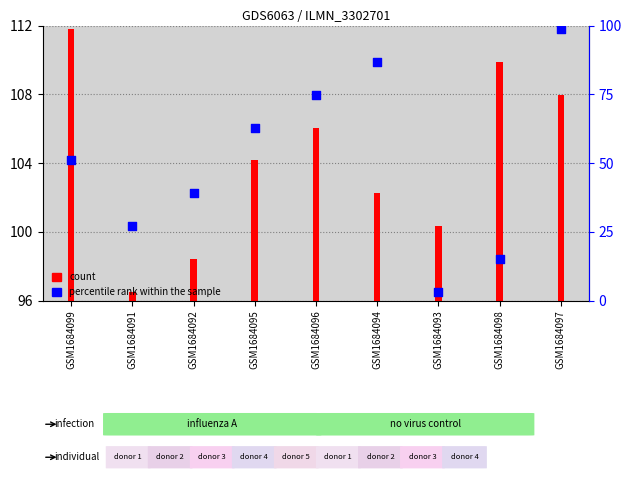

Which has a higher value, GSM1684096 or GSM1684092?

GSM1684096